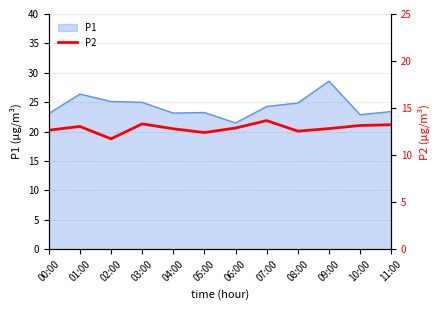

How many lines are shown in the chart?

1